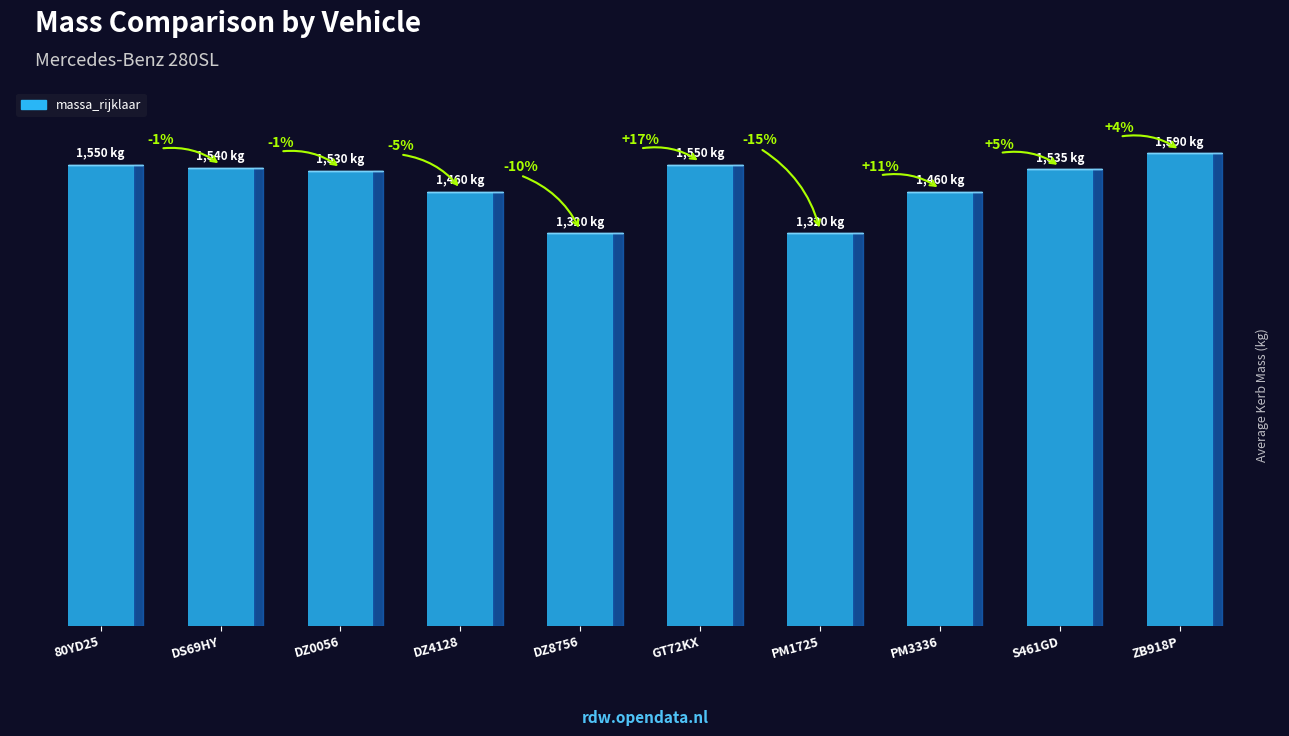

What is the average value of the massa_rijklaar series?

1486